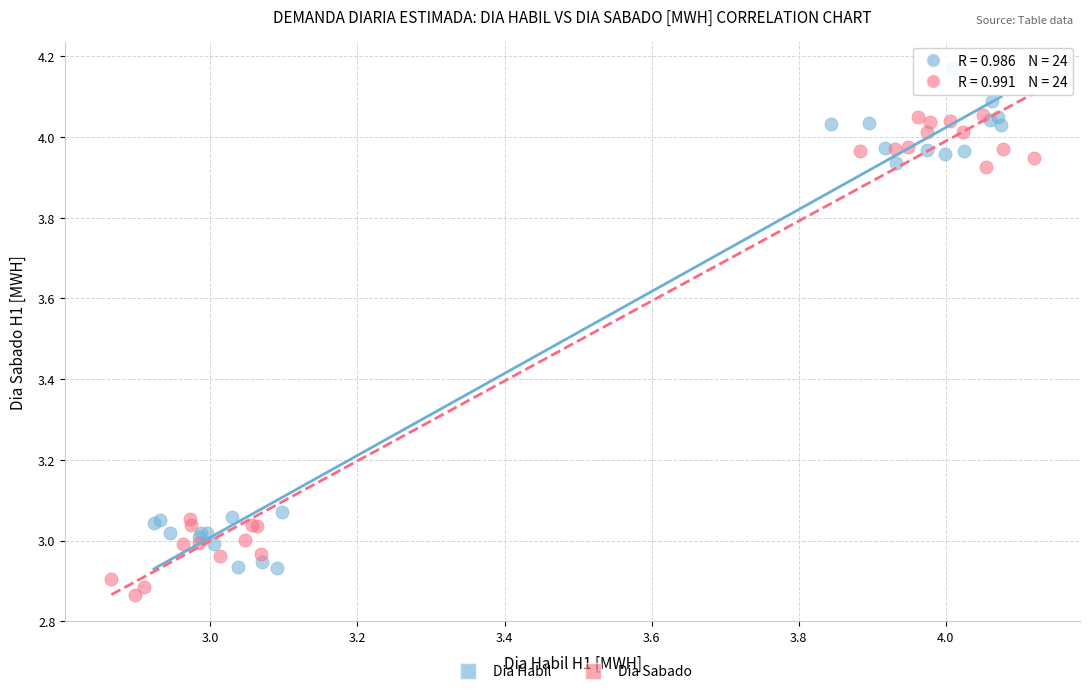

Which series contains the lowest Y value?

Dia Sabado